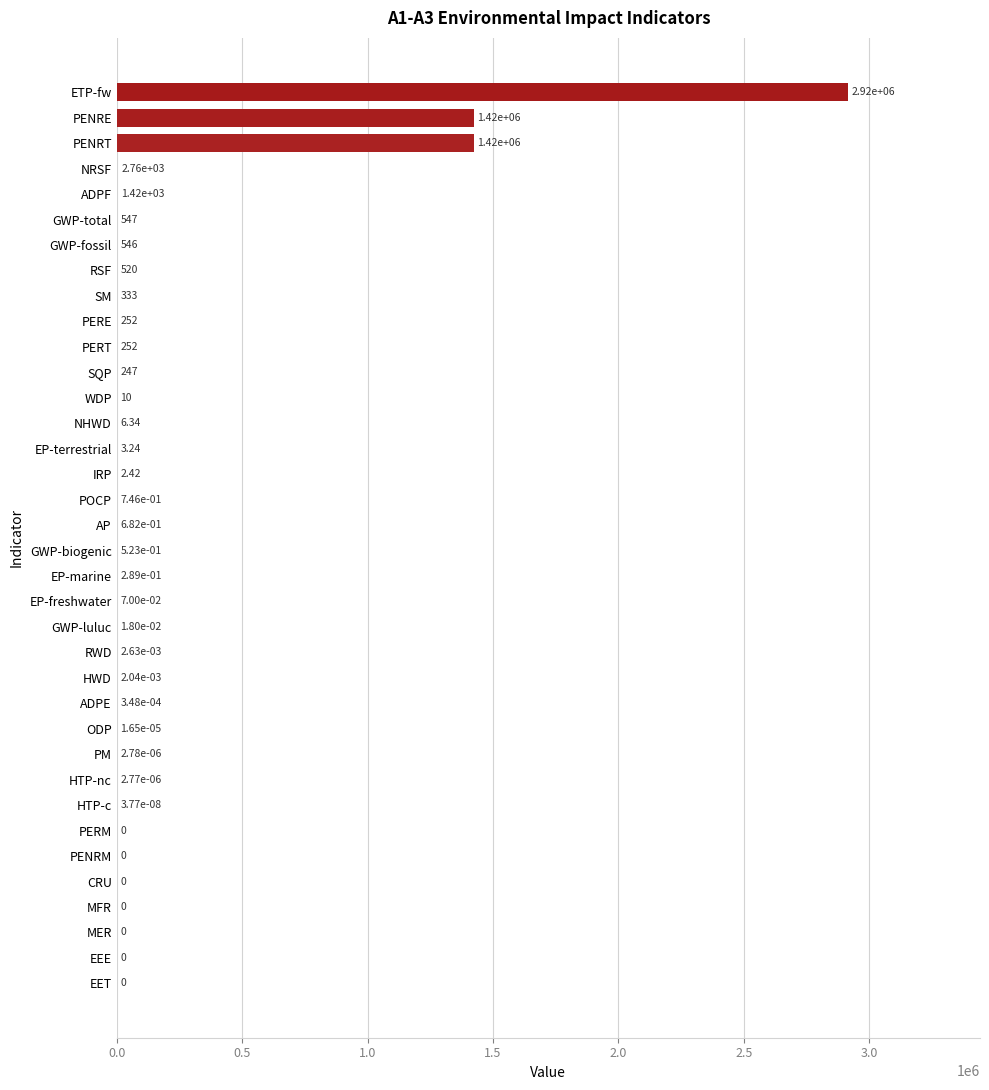

At which category does the chart reach its peak across all series?

ETP-fw